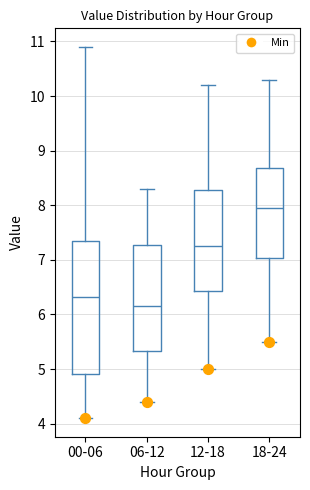

Where does the lower whisker of the box for 06-12 end on the y-axis? The values are not printed on the chart, so give them approximately, as read against the axis.

4.4